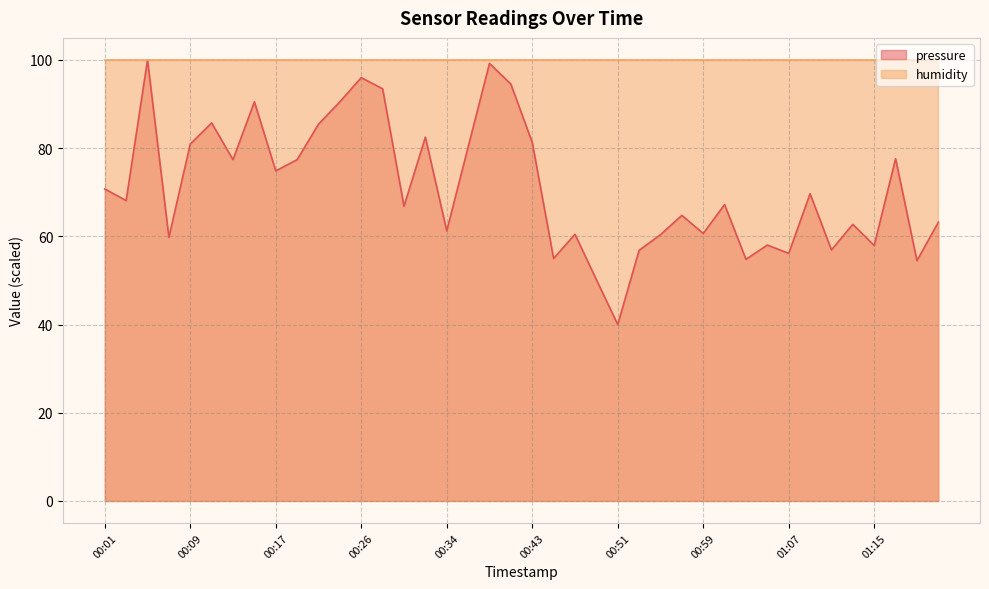

What is the change in value from 00:34 to 00:55?

-0.9